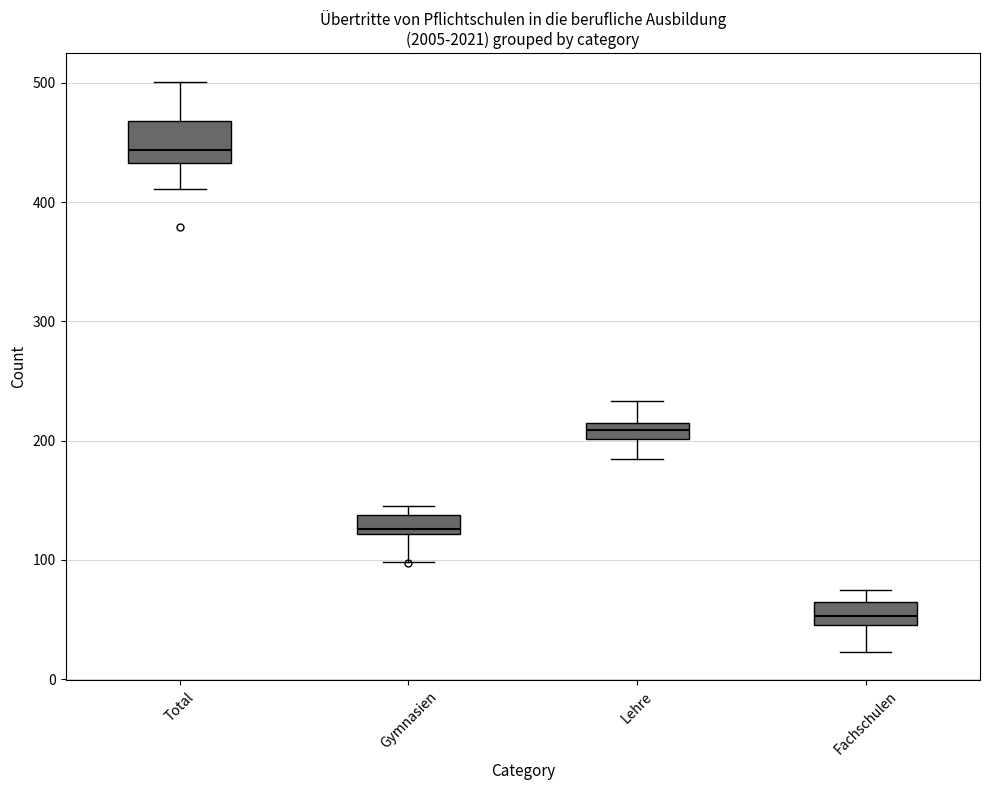

Which box has the highest median line?

Total